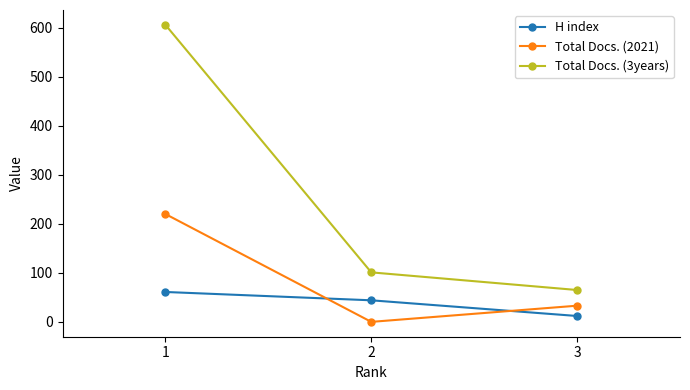

Reading left to right, list all the values displayed in this chart.

H index: 1=61	2=44	3=12
Total Docs. (2021): 1=220	2=0	3=33
Total Docs. (3years): 1=606	2=101	3=65